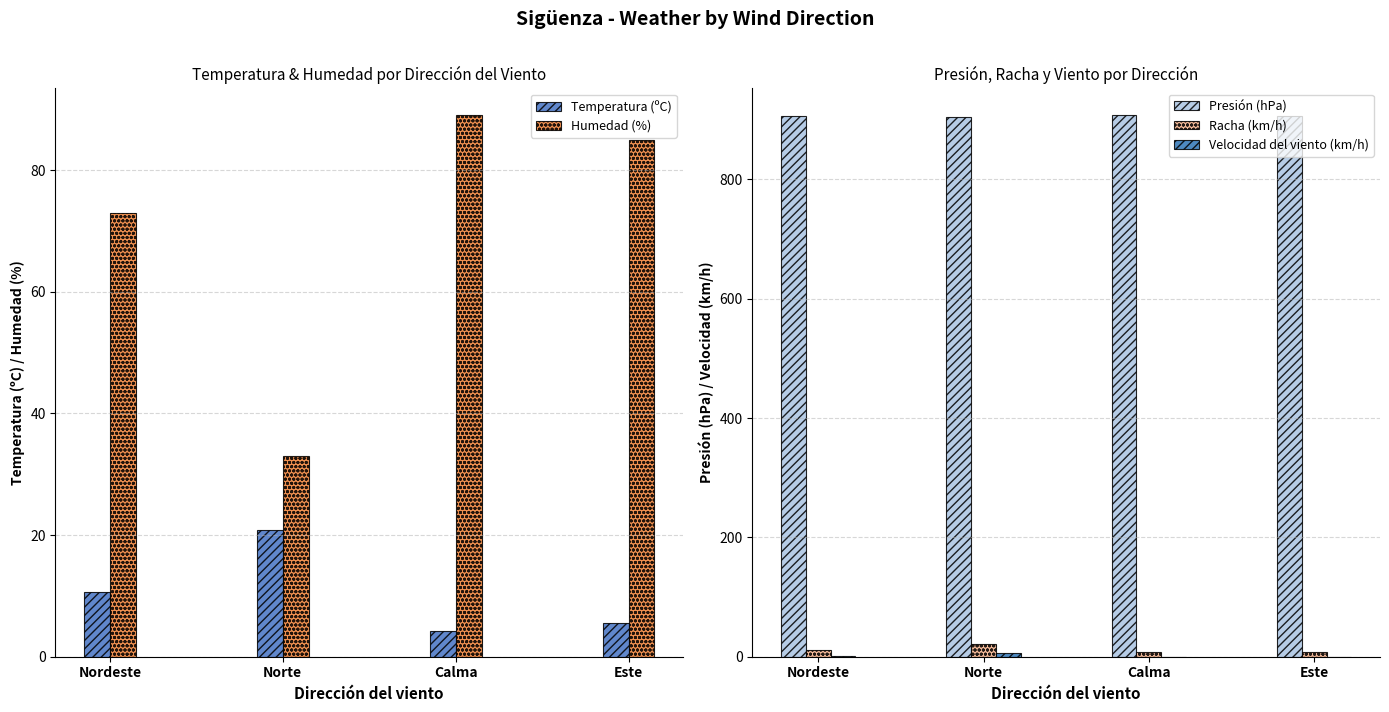

True or false: Racha (km/h) has a value of 36.9 at Norte.

False